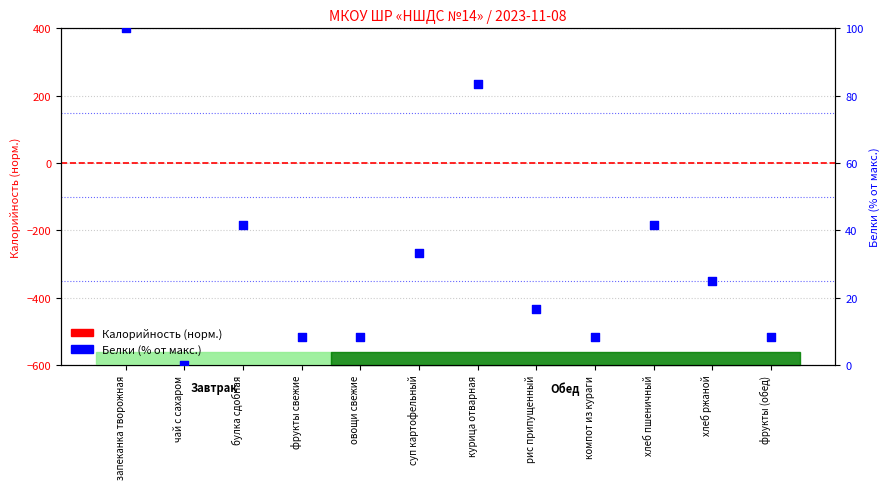

What are all the series names shown in the legend?

Калорийность (норм.), Белки (% от макс.)